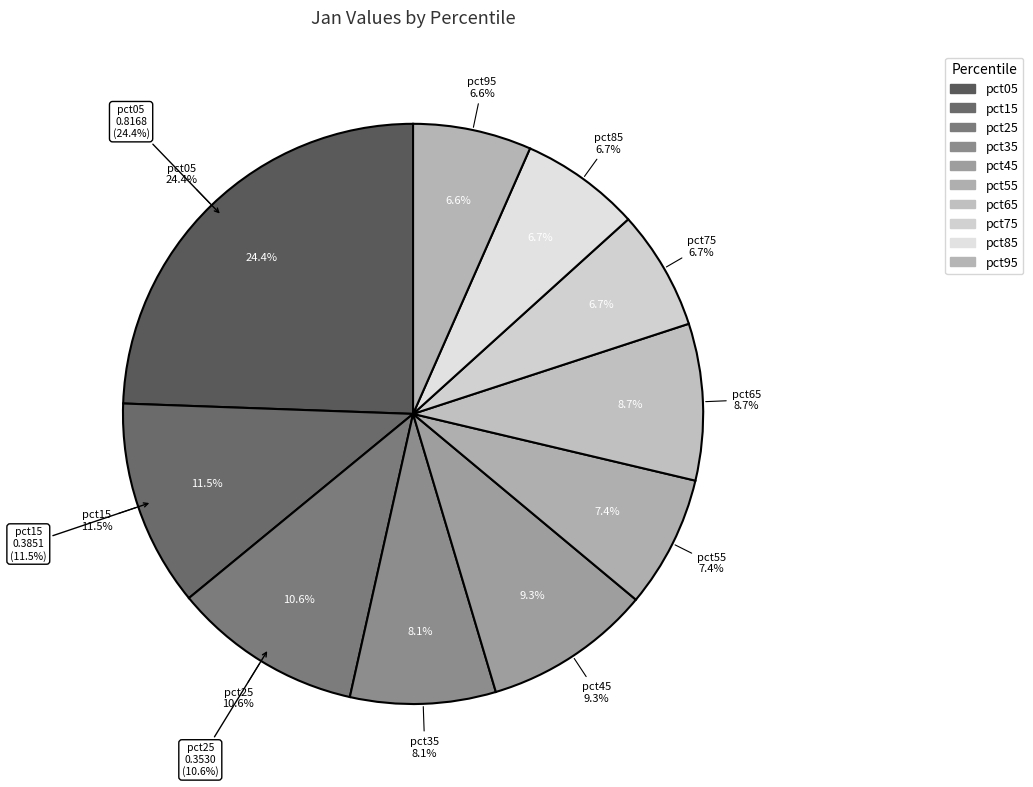

Rank the categories by value from lowest to highest.

pct95, pct75, pct85, pct55, pct35, pct65, pct45, pct25, pct15, pct05